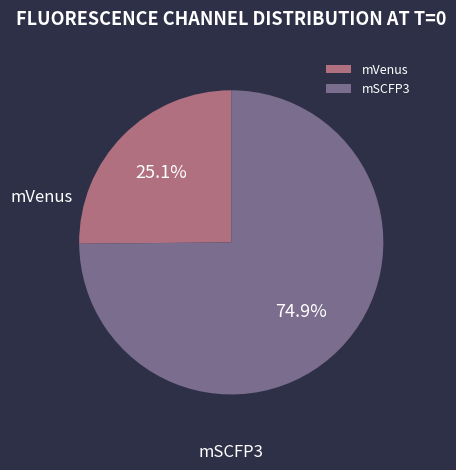

What is the smallest slice in the pie chart?

mVenus